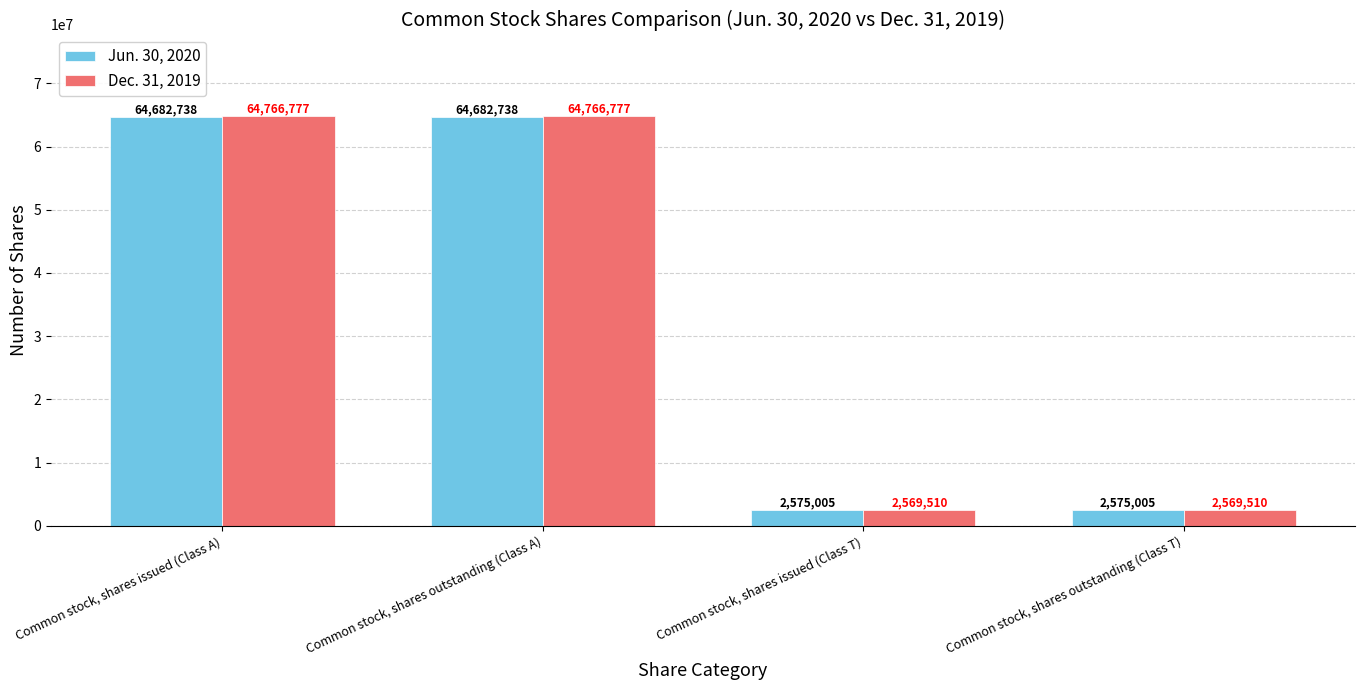

What position from the right is Common stock, shares outstanding (Class A)?

3